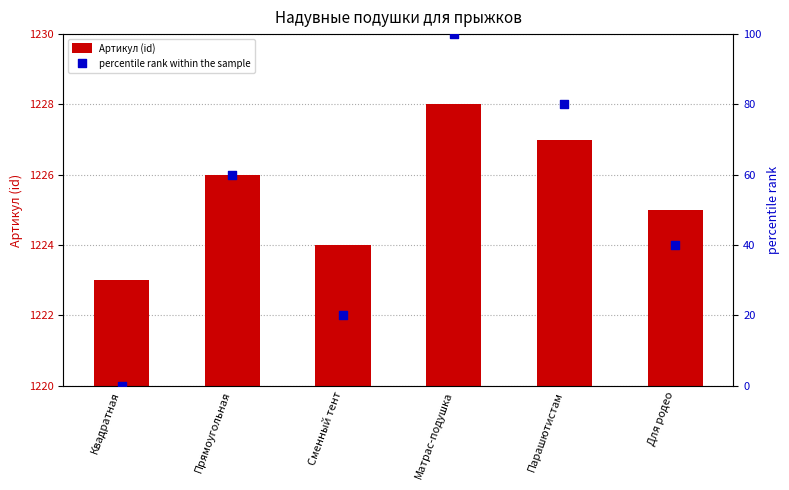

At which category is the sum across all series the highest?

Матрас-подушка